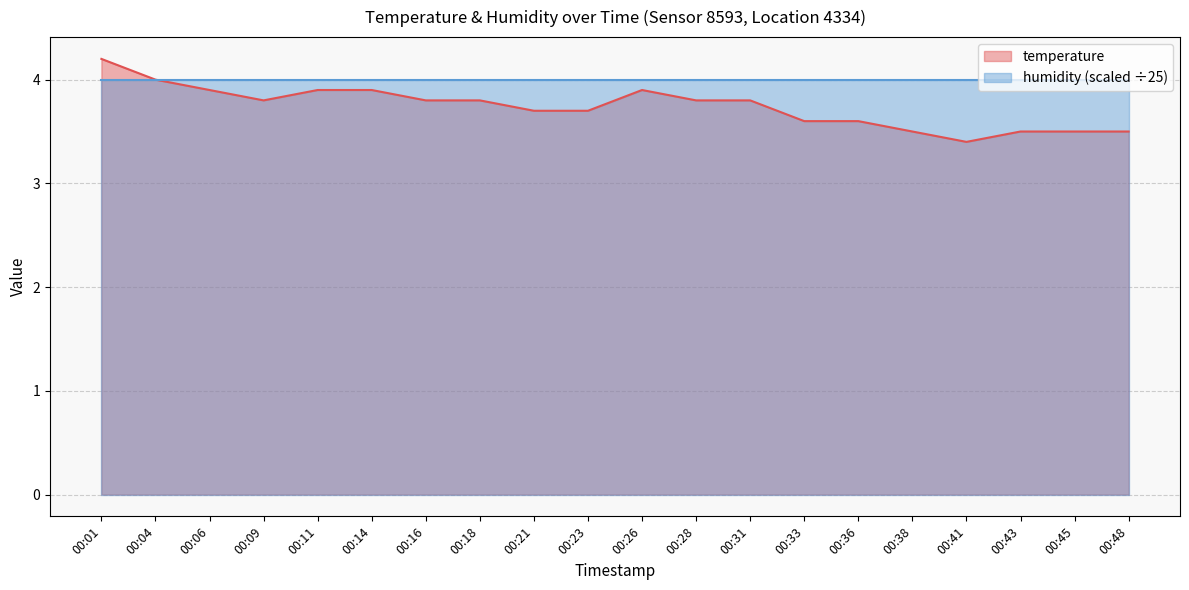

Reading right to left, list all the values displayed in this chart.

3.5	3.5	3.5	3.4	3.5	3.6	3.6	3.8	3.8	3.9	3.7	3.7	3.8	3.8	3.9	3.9	3.8	3.9	4.0	4.2